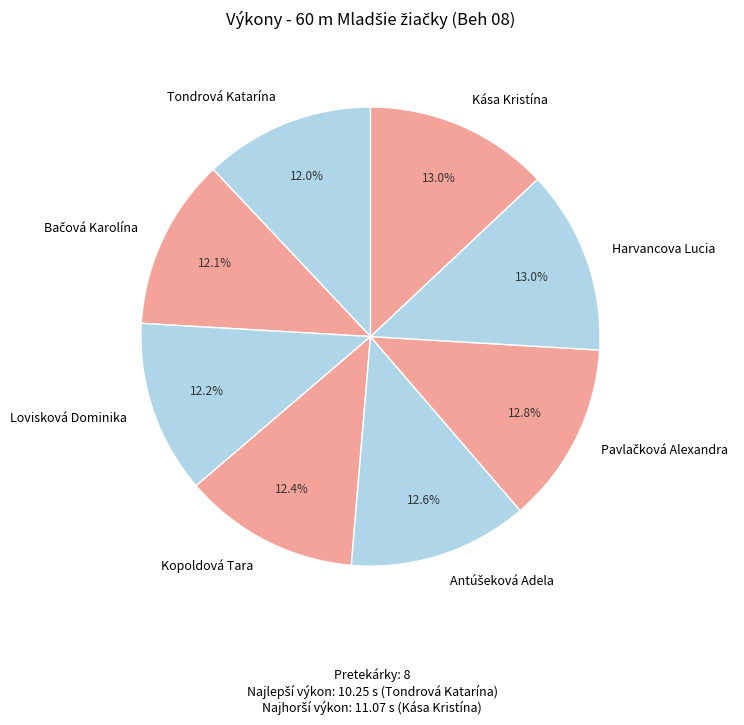

Is there any slice that represents more than half of the pie?

No